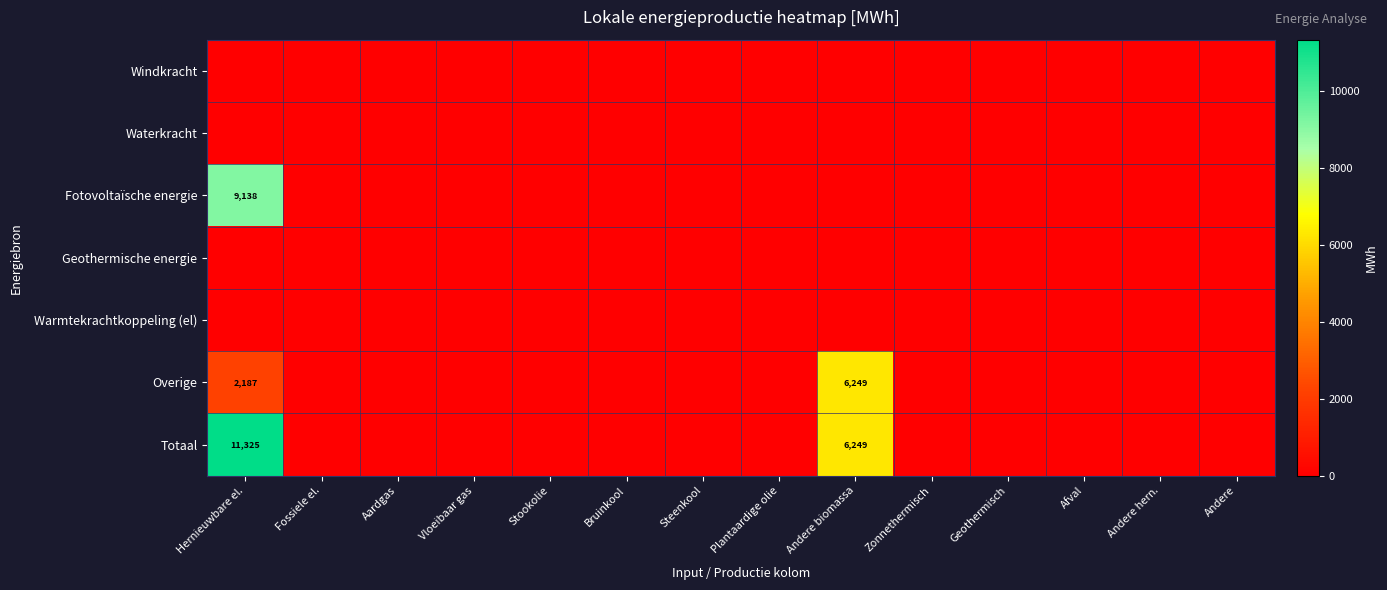

Is it true that Overige equals 6249 at Andere biomassa?

True